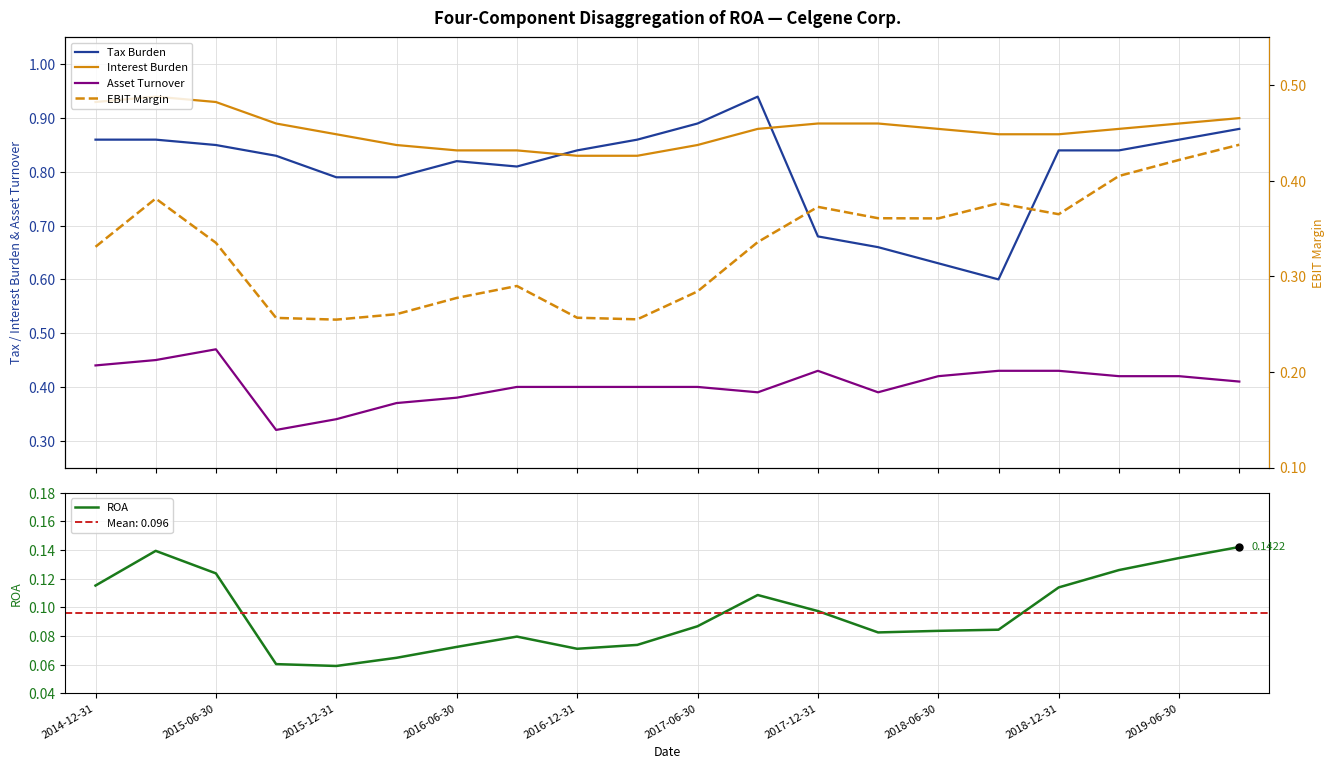

What is the sum of all Interest Burden values?

17.6